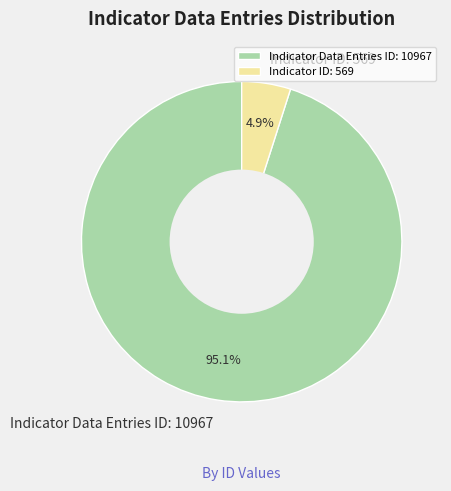

Combined, do Indicator ID: 569 and Indicator Data Entries ID: 10967 account for over 50%?

Yes